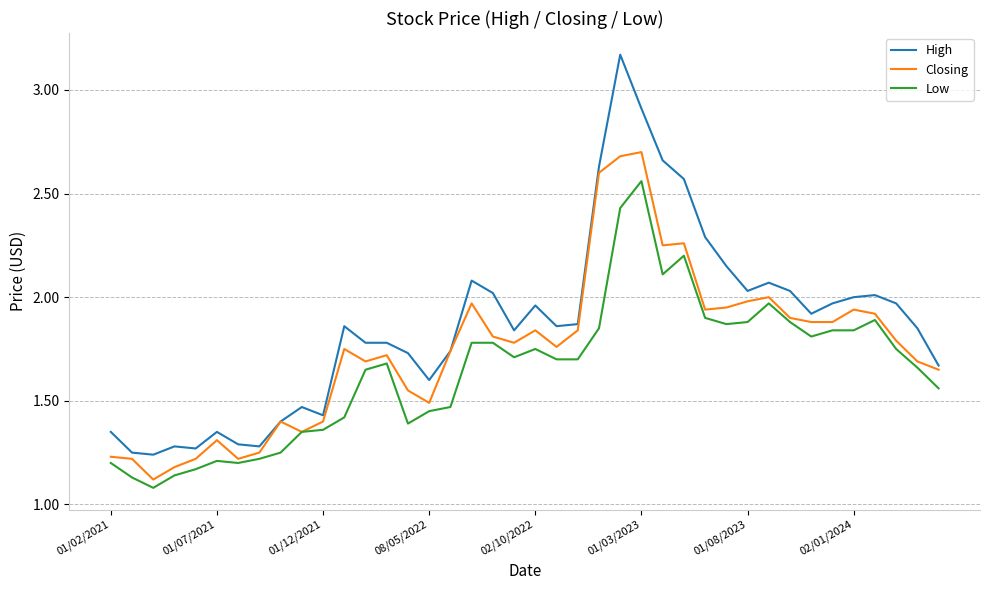

Which series has the largest total across all categories?

High